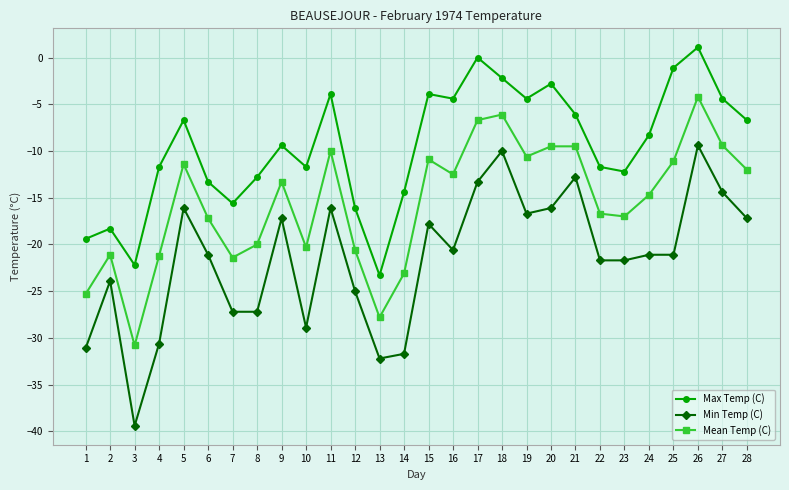

Where is the first local minimum for Mean Temp (C)?

3